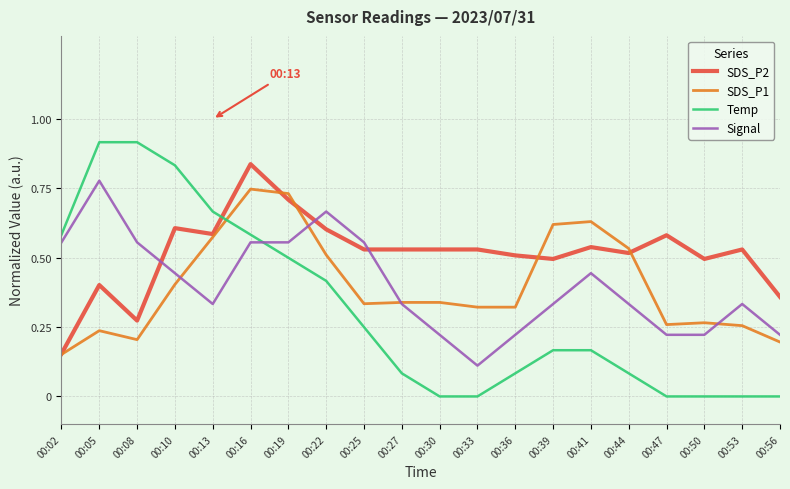

Which series has the largest total across all categories?

SDS_P2